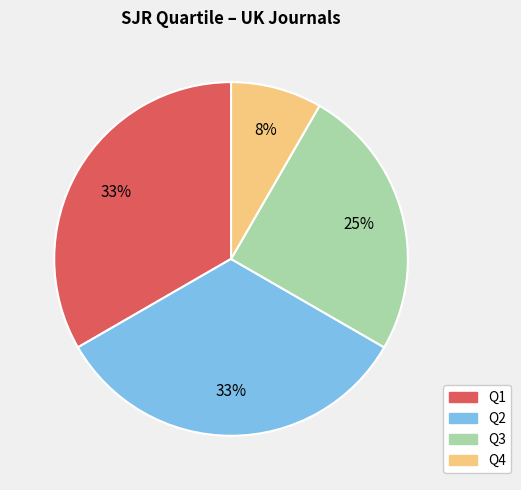

Combined, do Q1 and Q2 account for over 50%?

Yes